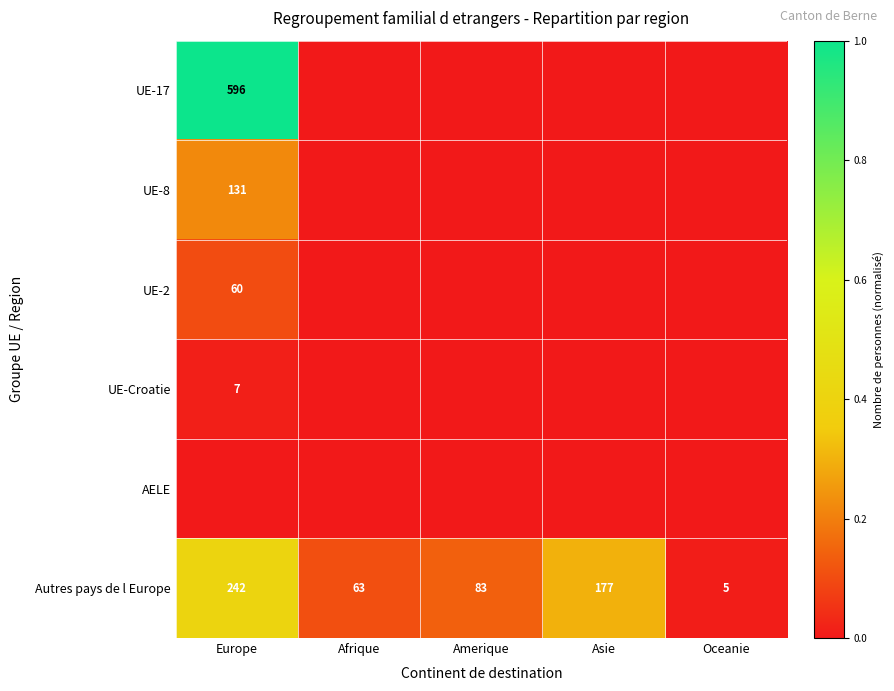

The Autres pays de l Europe series shows 5 at Oceanie. True or false?

True